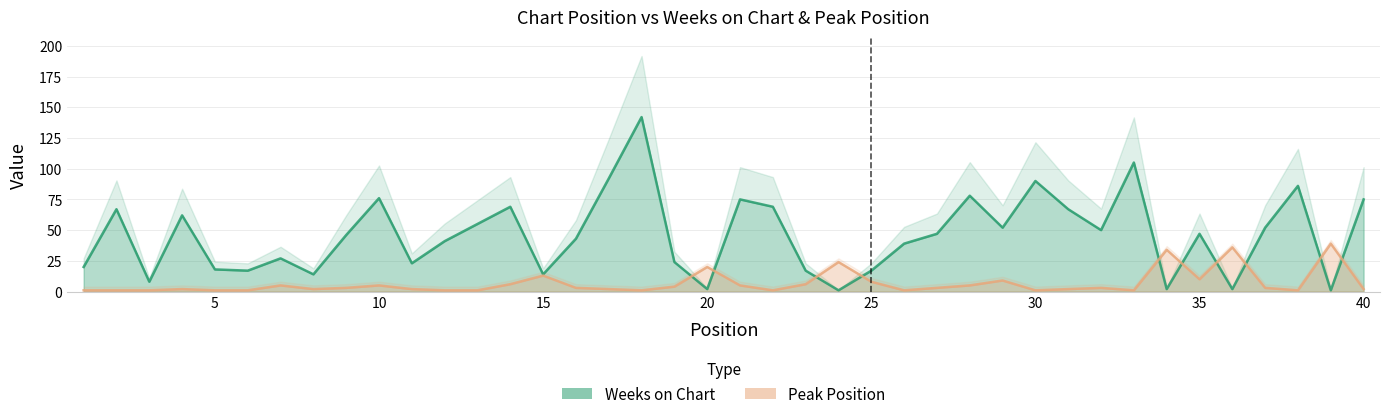

Rank the categories by Weeks on Chart value from highest to lowest.

18, 33, 17, 30, 38, 28, 10, 21, 40, 14, 22, 2, 31, 4, 13, 29, 37, 32, 27, 35, 9, 16, 12, 26, 7, 19, 11, 1, 5, 6, 23, 25, 8, 15, 3, 20, 34, 36, 24, 39